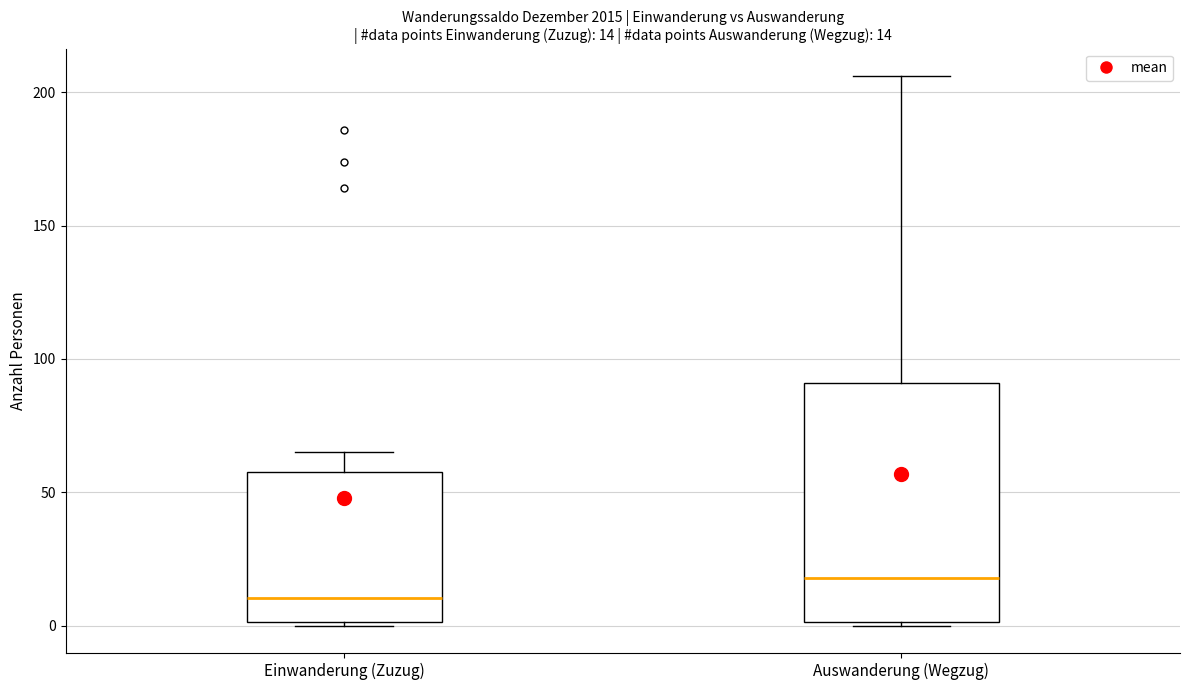

Comparing the boxes themselves (not the whiskers), which one is the tallest?

Auswanderung (Wegzug)